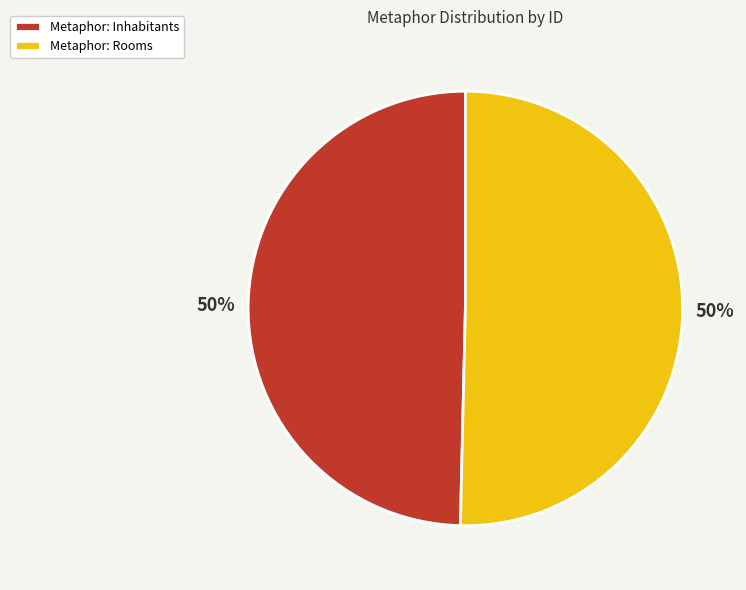

Is it true that Metaphor: Rooms is 50% of the pie?

True